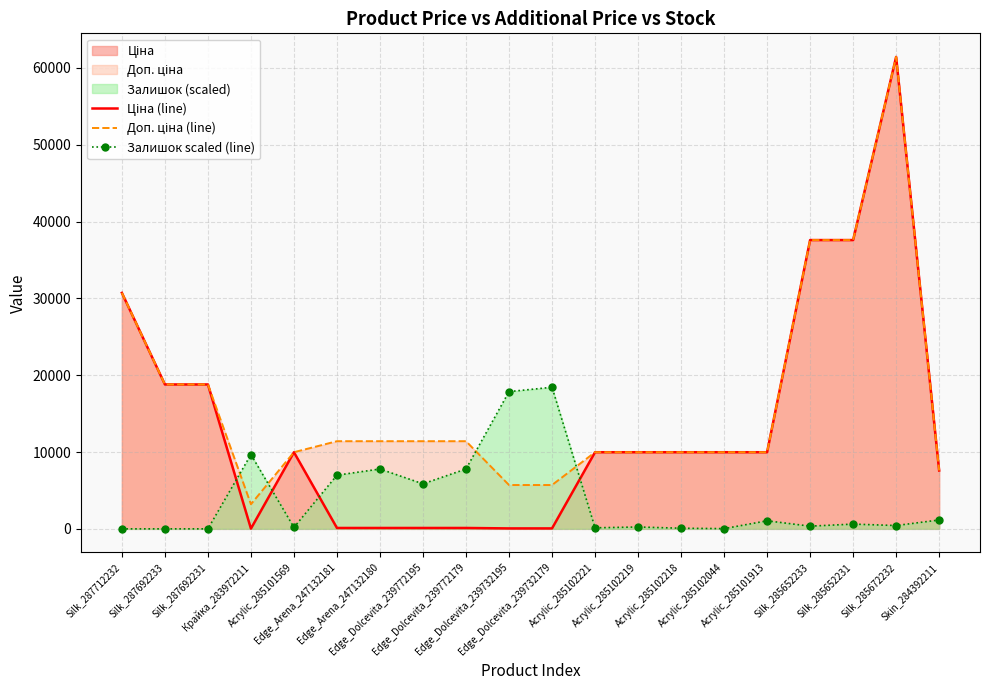

What is the label of the 18th point from the left?

Silk_285652231